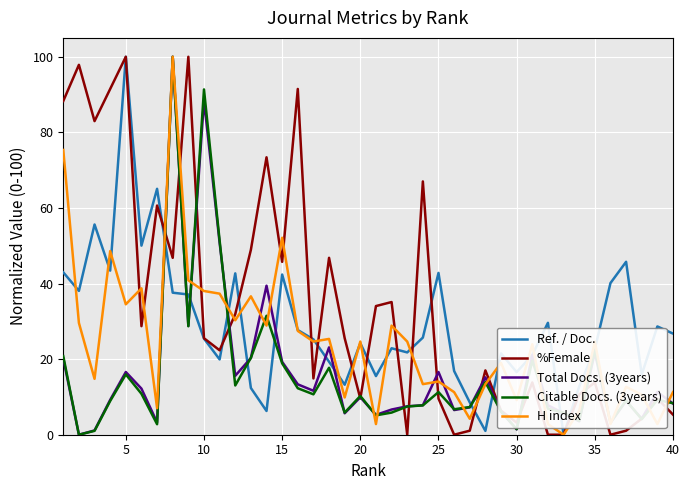

What is the highest value of the H index series?

100.0